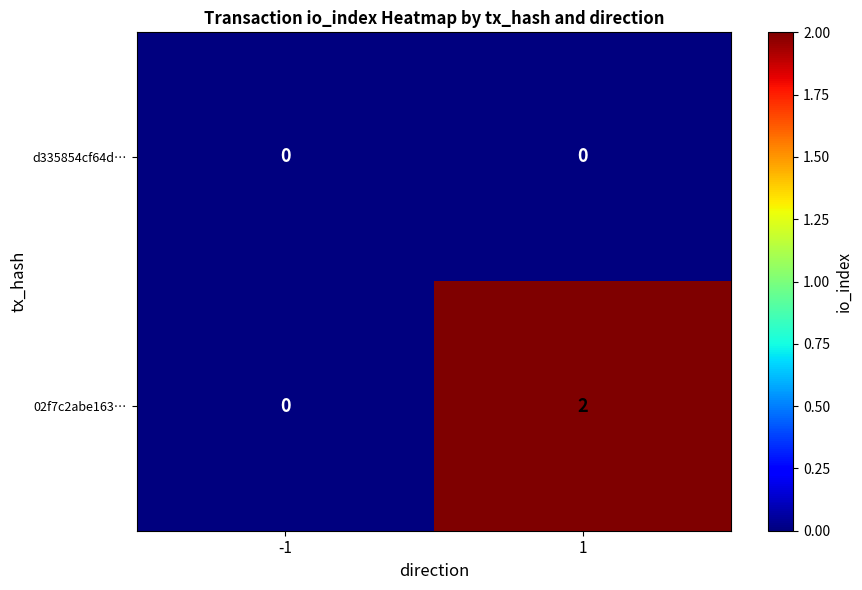

Which series changed the most between -1 and 1?

02f7c2abe163…